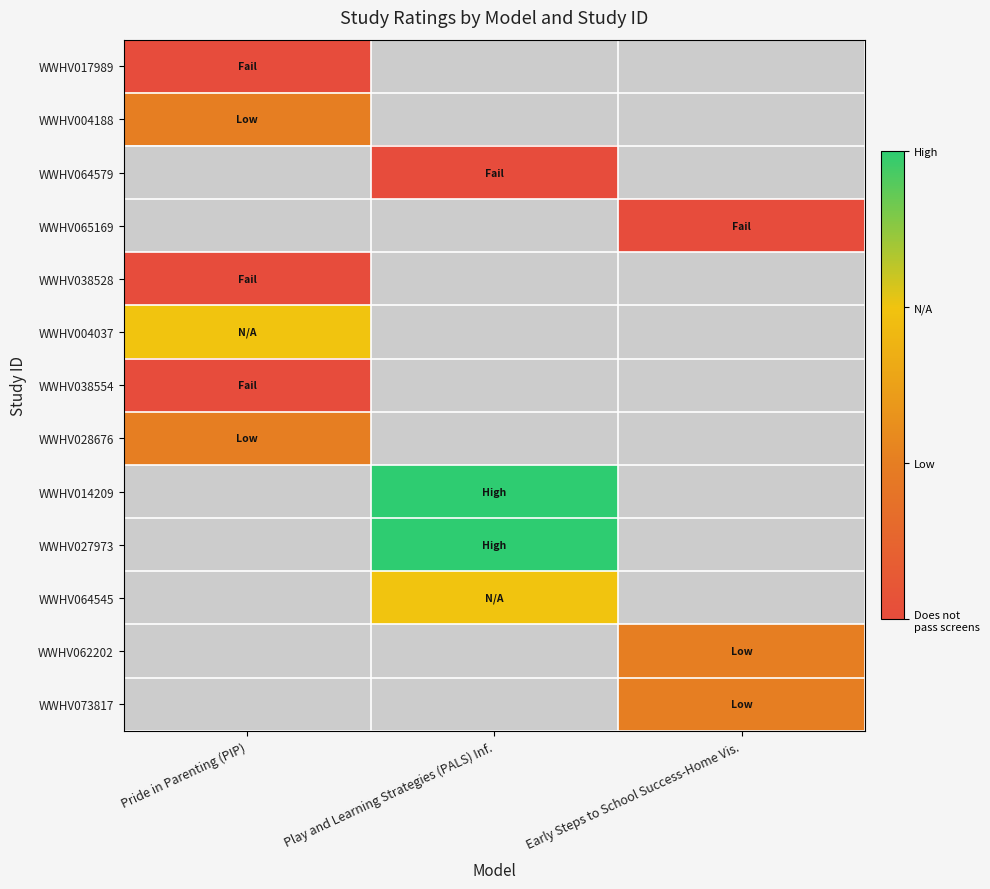

Rank the series at Pride in Parenting (PIP) from lowest to highest value.

WWHV017989, WWHV004188, WWHV064579, WWHV065169, WWHV038528, WWHV038554, WWHV028676, WWHV004037, WWHV014209, WWHV027973, WWHV064545, WWHV062202, WWHV073817